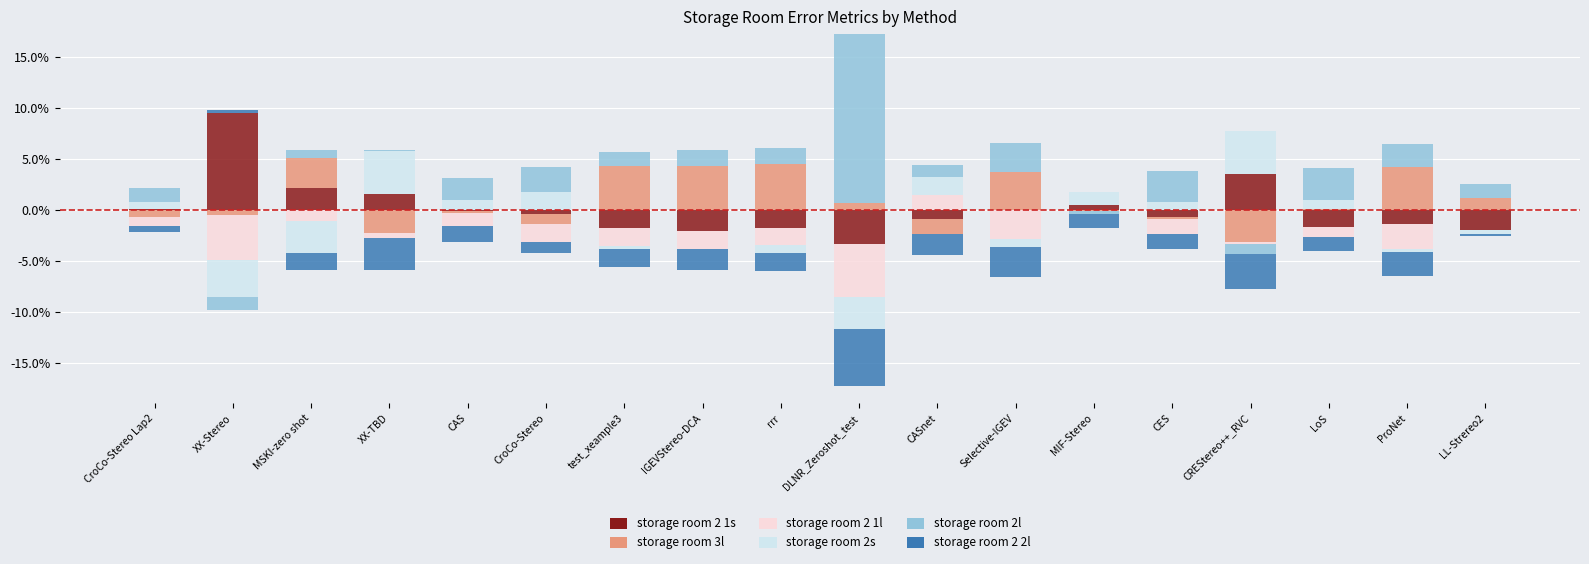

What is the label of the 11th bar from the right?

IGEVStereo-DCA